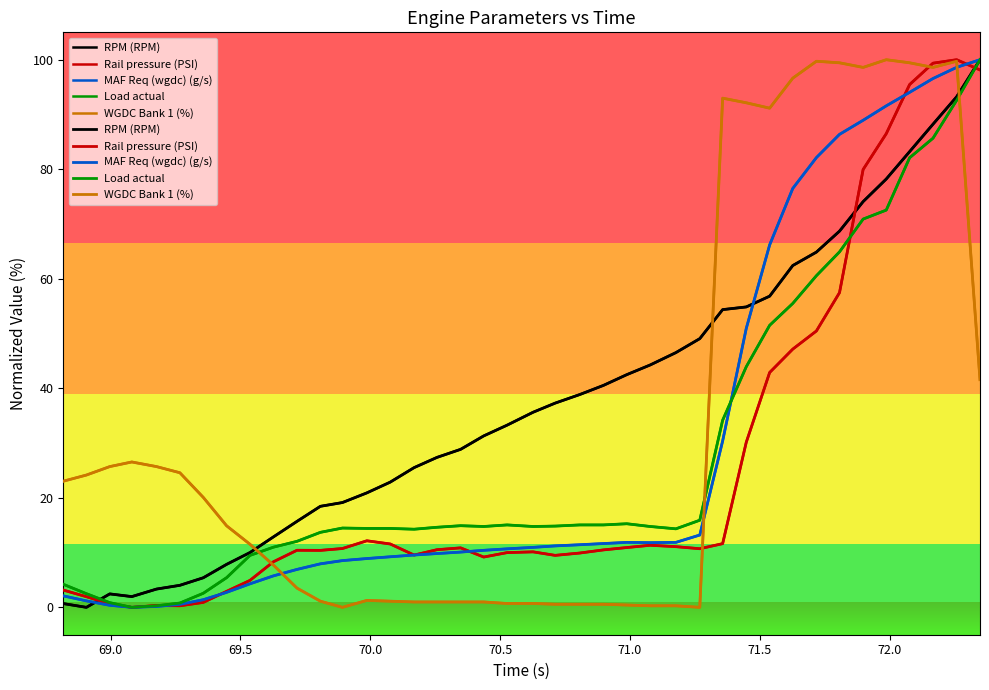

True or false: MAF Req (wgdc) (g/s) and WGDC Bank 1 (%) intersect in this chart.

True